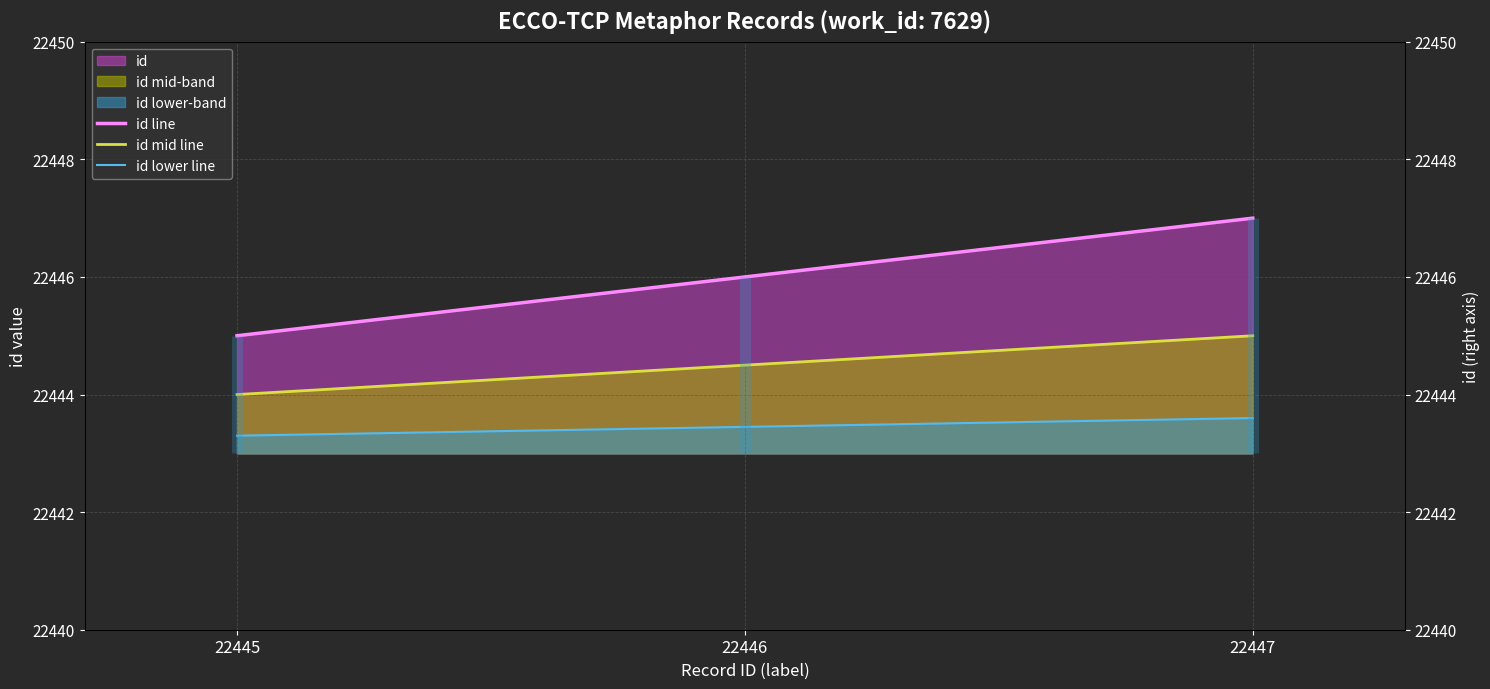

At how many categories does at least one series exceed 22446?

1